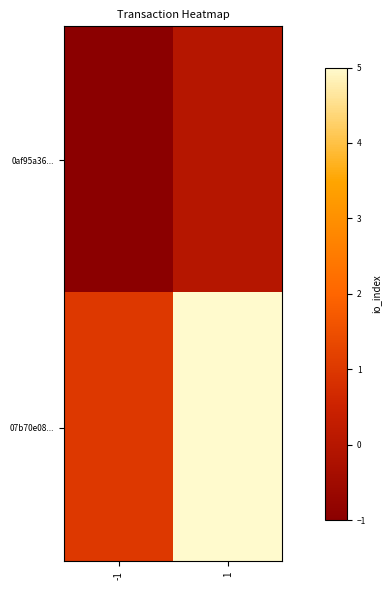

What is the spread (max minus min) of values at -1?

2